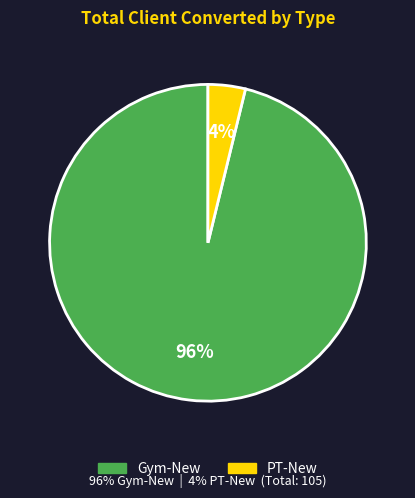

Does Gym-New account for over 50% of the chart?

Yes